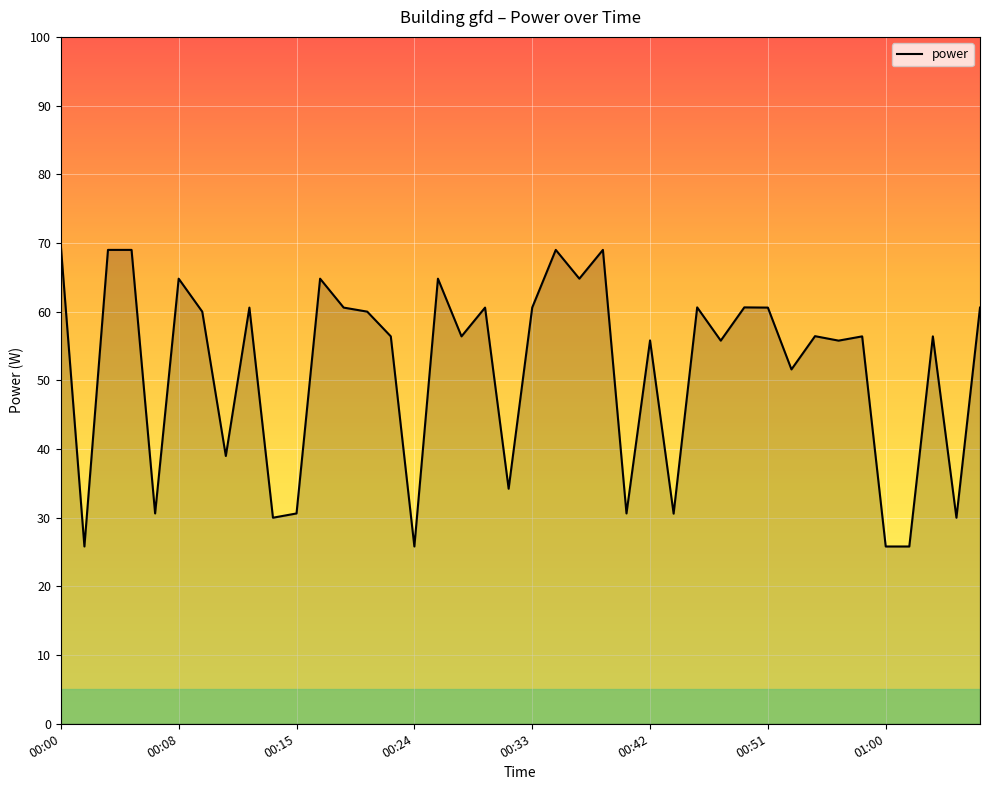

What is the maximum value shown in the chart?

69.6